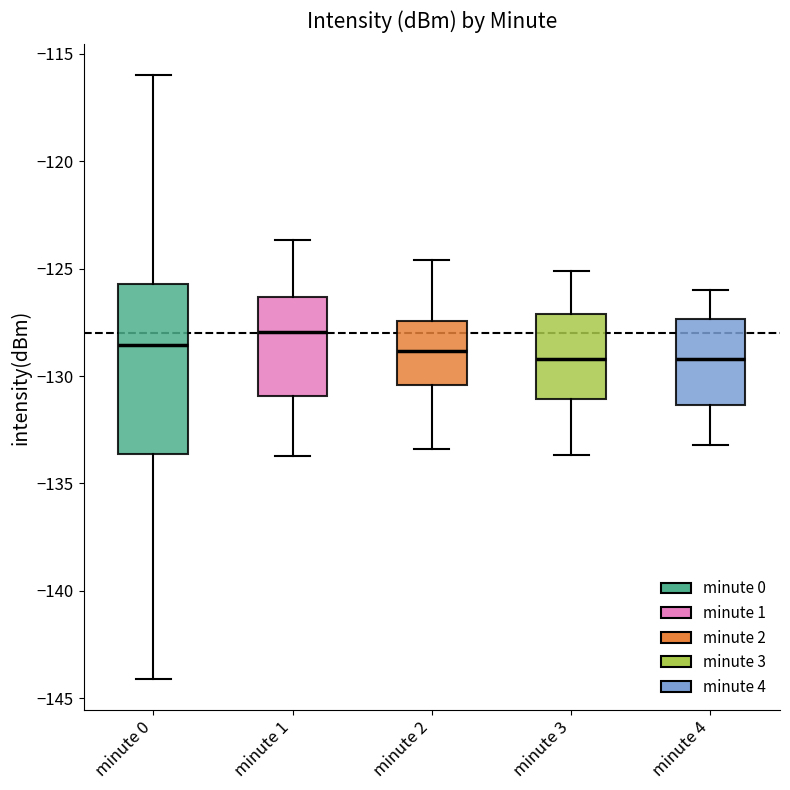

Which box is the tallest, from its lower edge to its upper edge?

minute 0